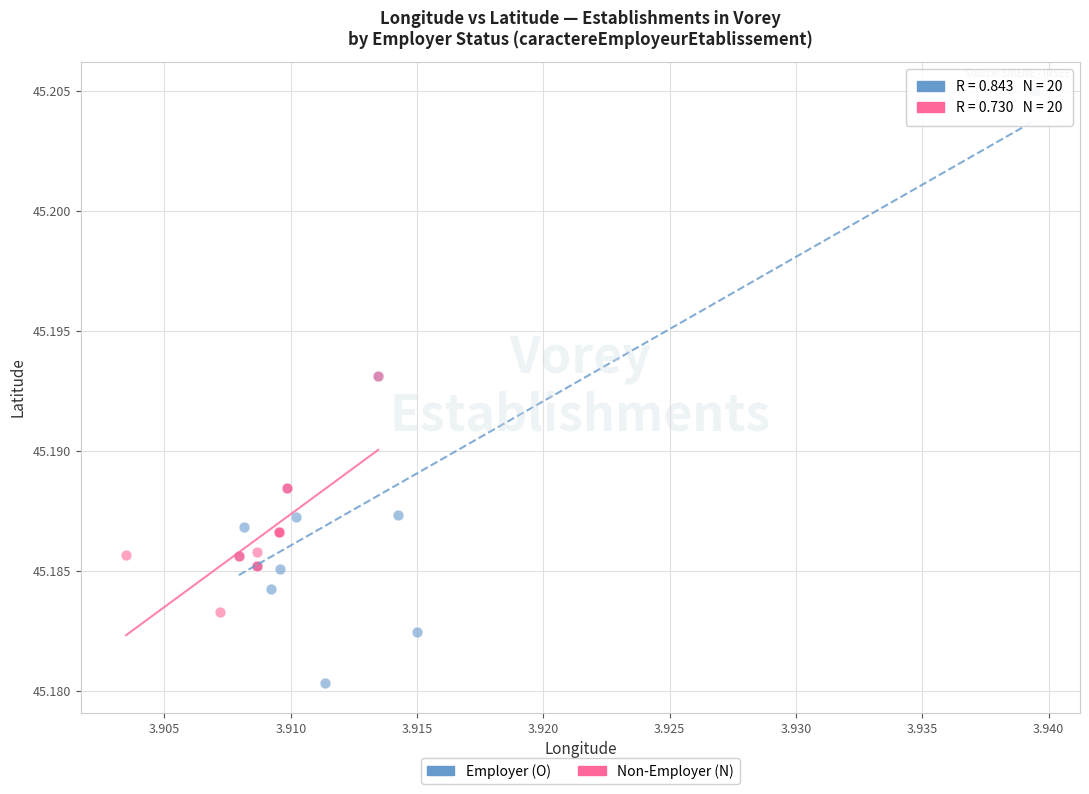

Which series contains the highest Y value?

Employer (O)